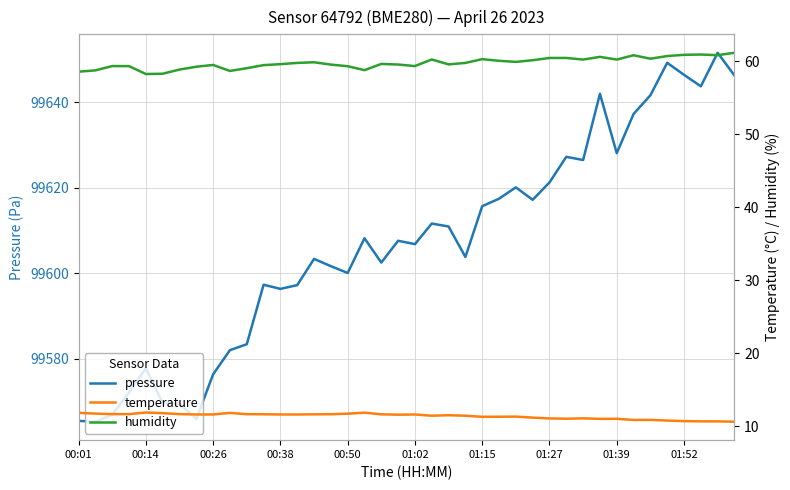

What is the highest value of the pressure series?

99651.6